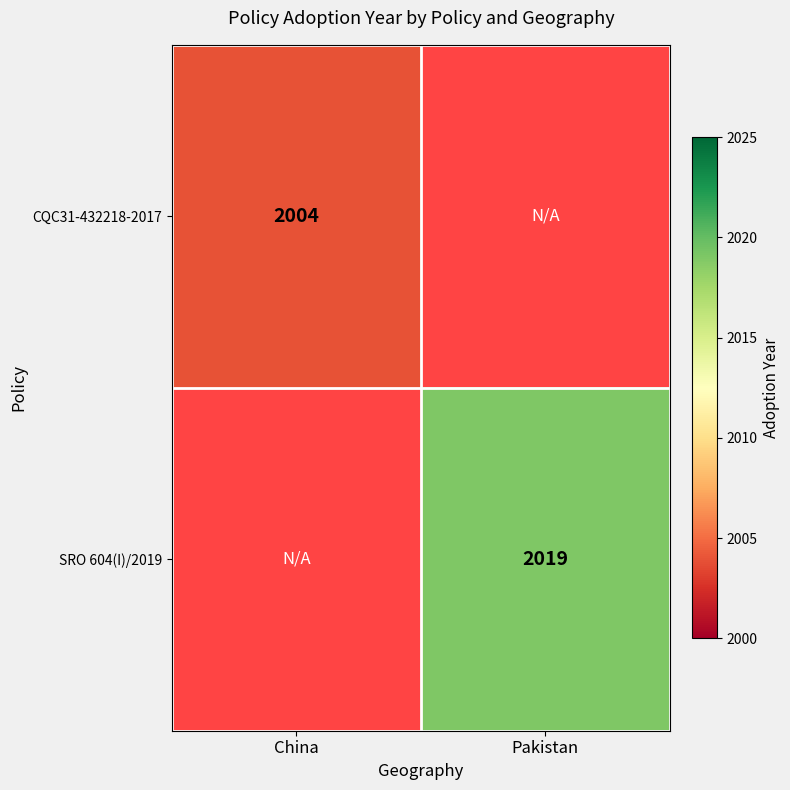

Which category has the lowest value across all series?

China